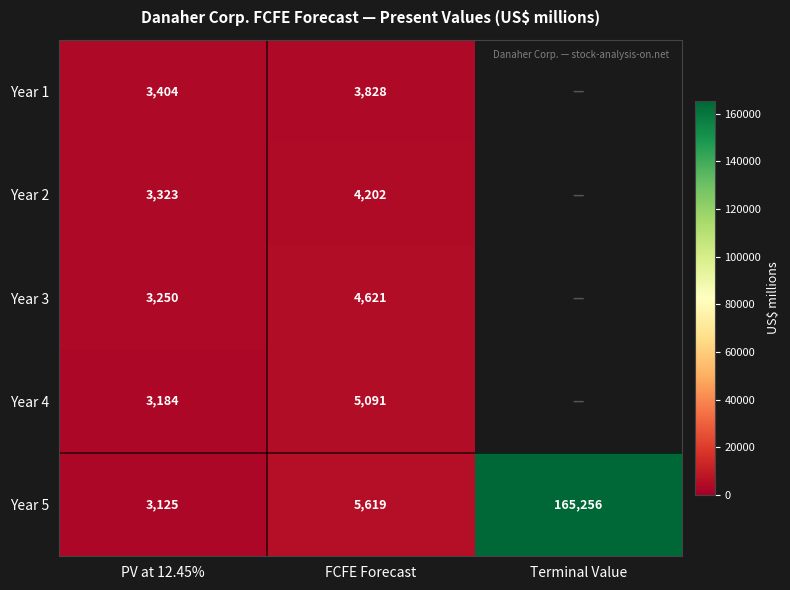

Is the value of Year 4 at FCFE Forecast greater than the value of Year 5 at FCFE Forecast?

No